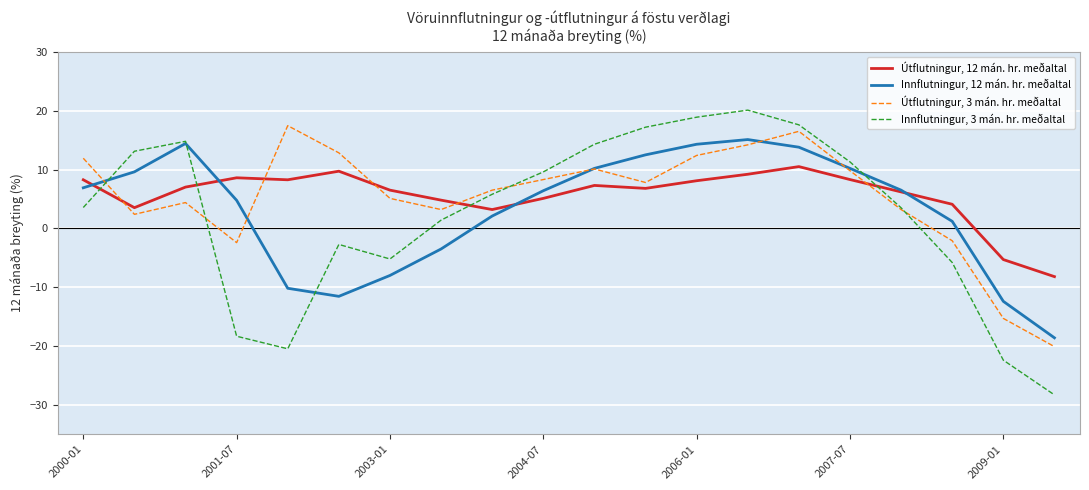

Which series has the widest spread of values?

Innflutningur, 3 mán. hr. meðaltal